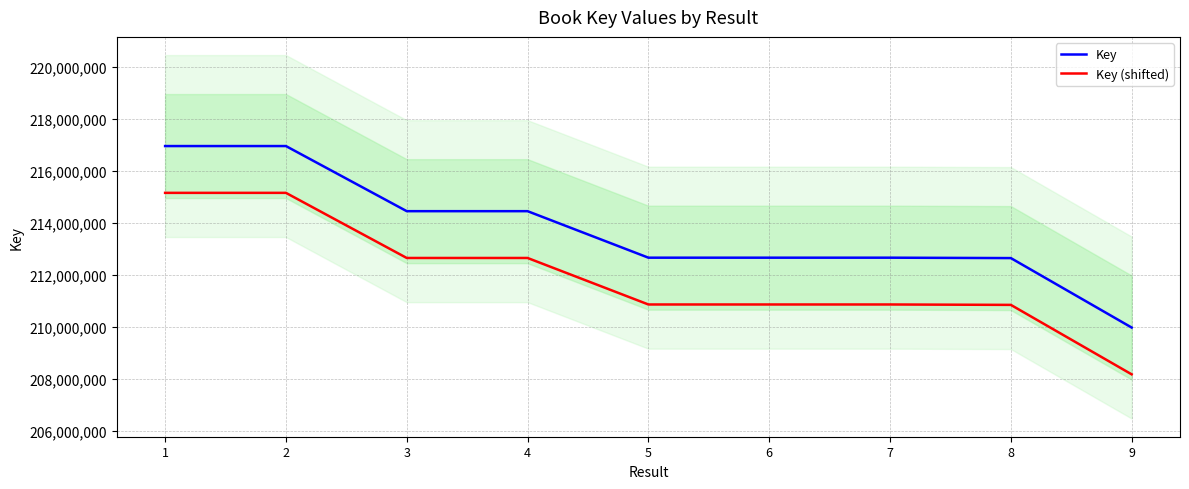

What is the value of the Key (shifted) point at the 5th from the left?

210851029